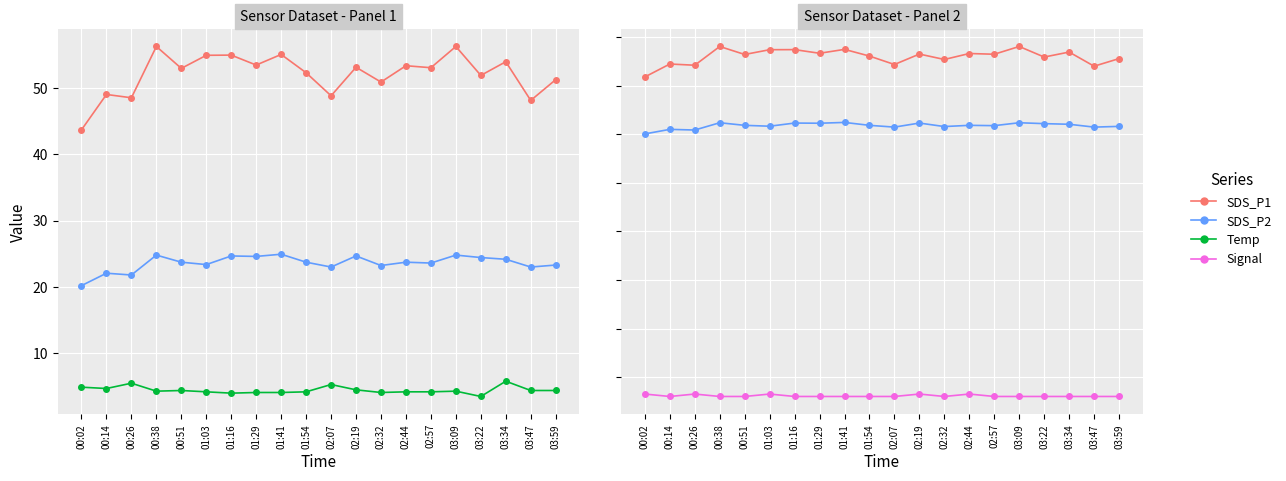

What is the label of the 8th point from the right?

02:32